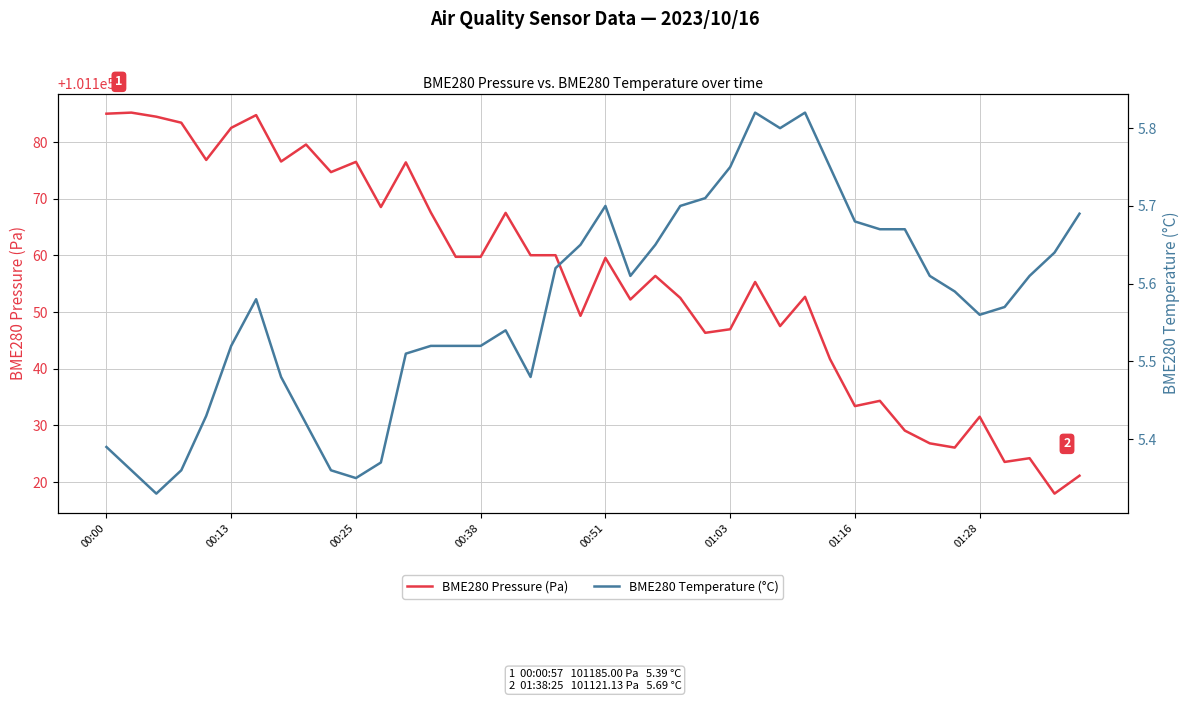

Reading left to right, extract all data points from this chart.

BME280 Pressure (Pa): 101185.0	101185.2	101184.5	101183.4	101176.8	101182.5	101184.8	101176.6	101179.6	101174.7	101176.5	101168.5	101176.4	101167.6	101159.8	101159.8	101167.5	101160.0	101160.0	101149.3	101159.6	101152.2	101156.4	101152.5	101146.3	101147.0	101155.3	101147.5	101152.7	101141.7	101133.4	101134.3	101129.1	101126.8	101126.1	101131.5	101123.6	101124.2	101118.0	101121.1
BME280 Temperature (°C): 5.4	5.4	5.3	5.4	5.4	5.5	5.6	5.5	5.4	5.4	5.3	5.4	5.5	5.5	5.5	5.5	5.5	5.5	5.6	5.7	5.7	5.6	5.7	5.7	5.7	5.8	5.8	5.8	5.8	5.8	5.7	5.7	5.7	5.6	5.6	5.6	5.6	5.6	5.6	5.7